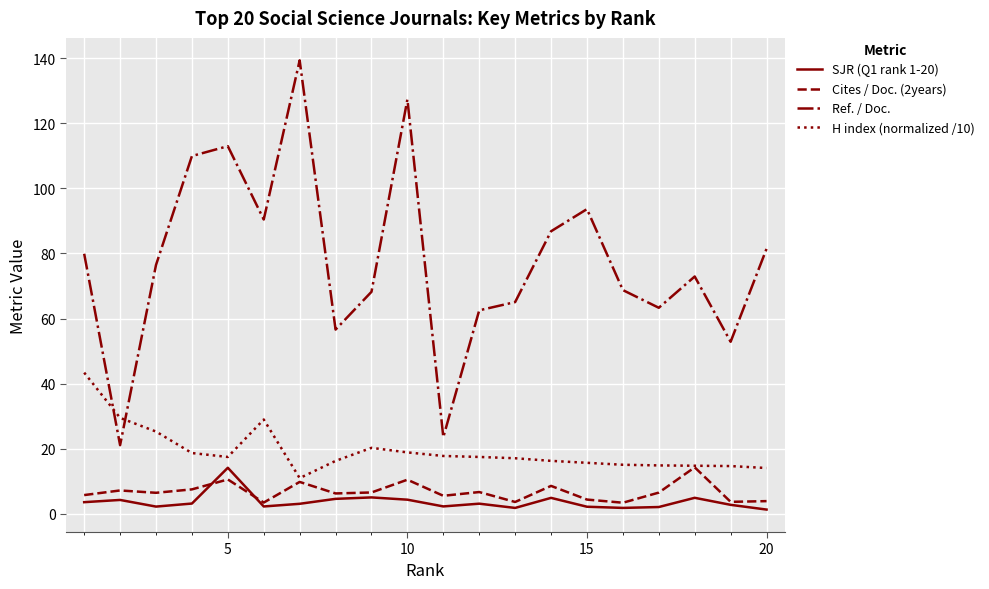

True or false: SJR (Q1 rank 1-20) and Ref. / Doc. cross at least once.

False